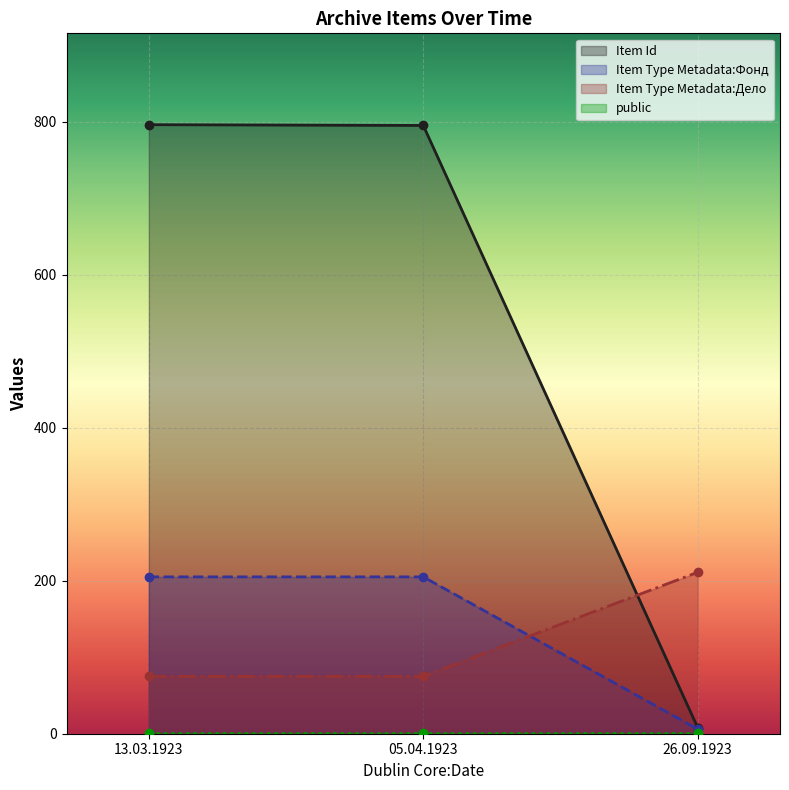

What is the total value across all series at 13.03.1923?

1076